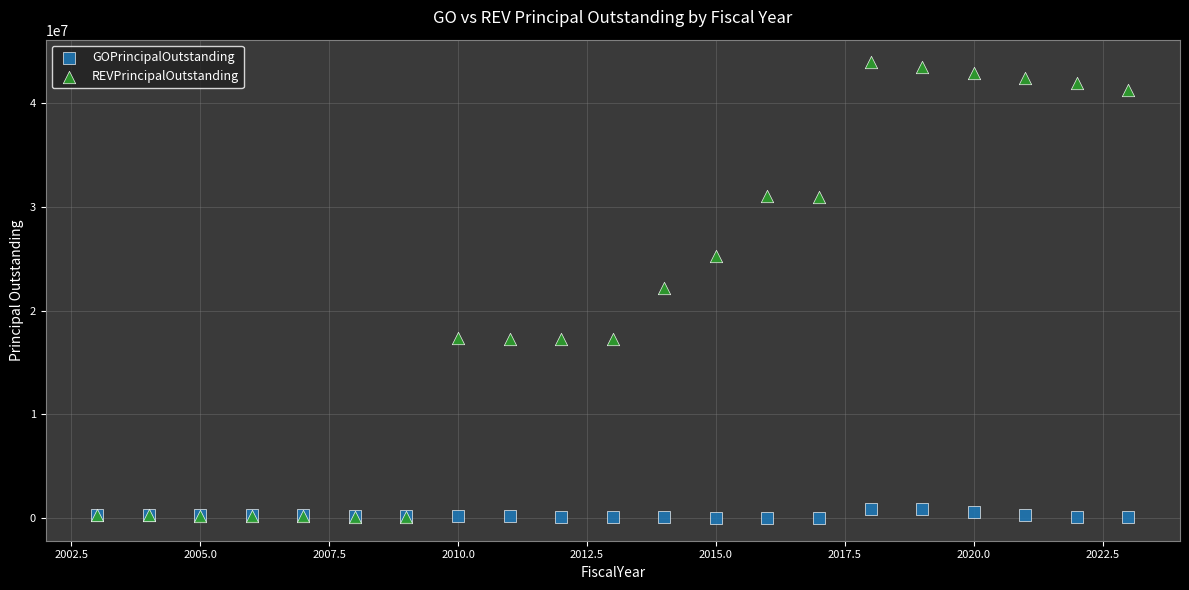

Which series contains the highest Y value?

REVPrincipalOutstanding